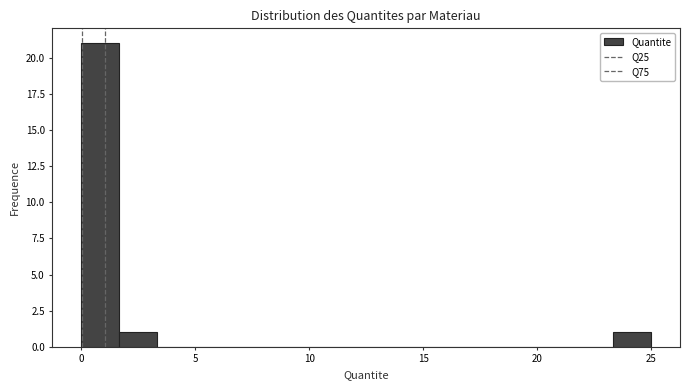

Around what value on the x-axis is the tallest bar? Give the approximate position of its centre, as read against the axis.

1.0